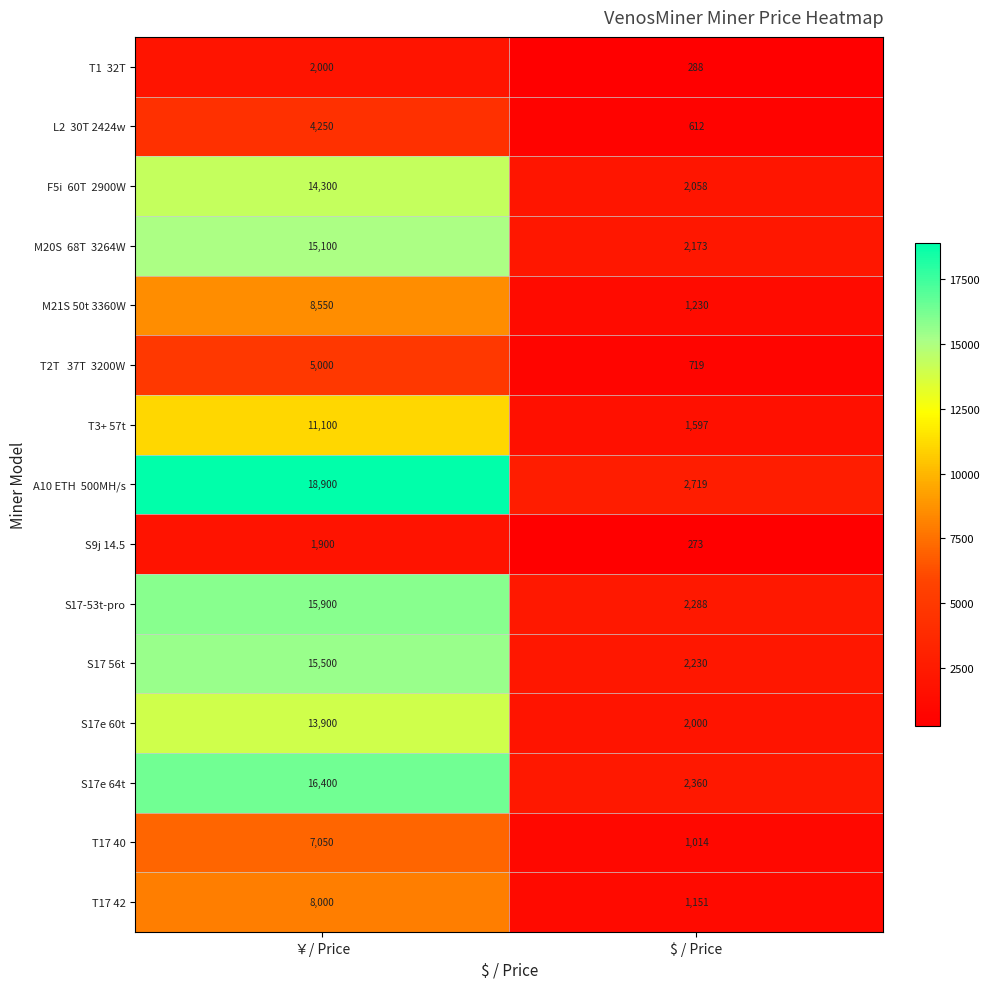

Rank the categories by S17e 64t value from lowest to highest.

$ / Price, ￥/ Price